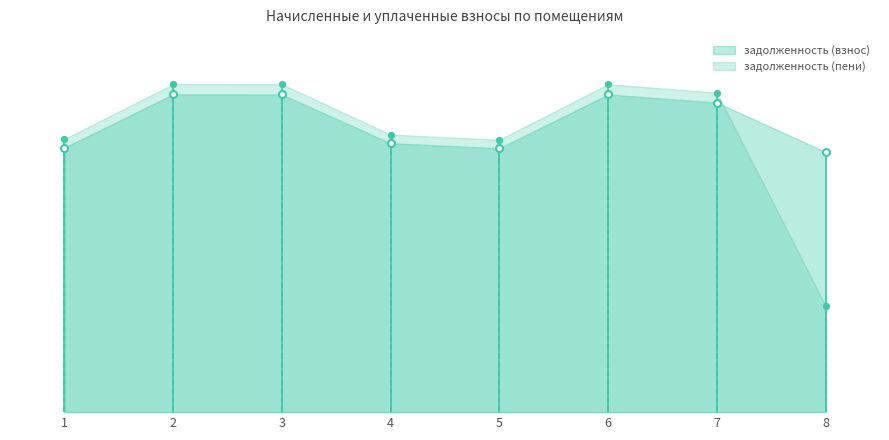

In задолженность (взнос), how many points are lower than both neighbors (excluding endpoints)?

1